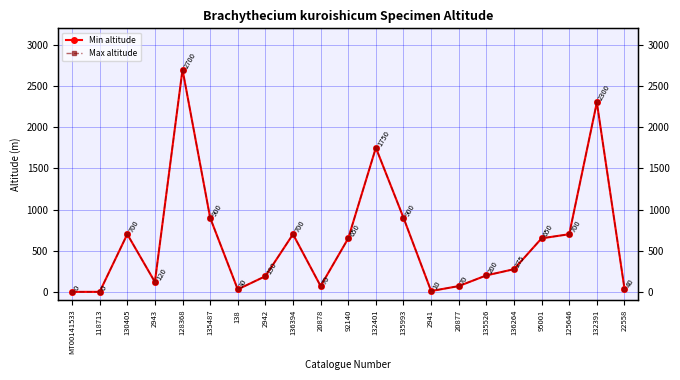

The value of Min altitude at 125646 is 1004. True or false?

False